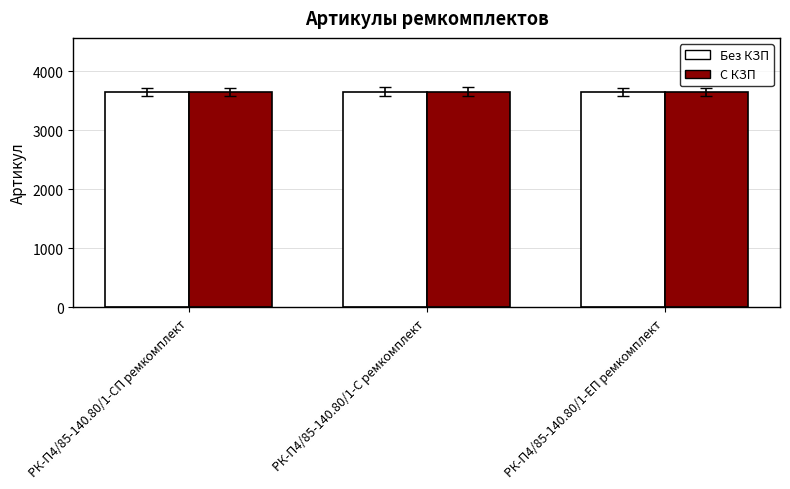

Read the Без КЗП value at РК-П4/85-140.80/1-ЕП ремкомплект.

3647